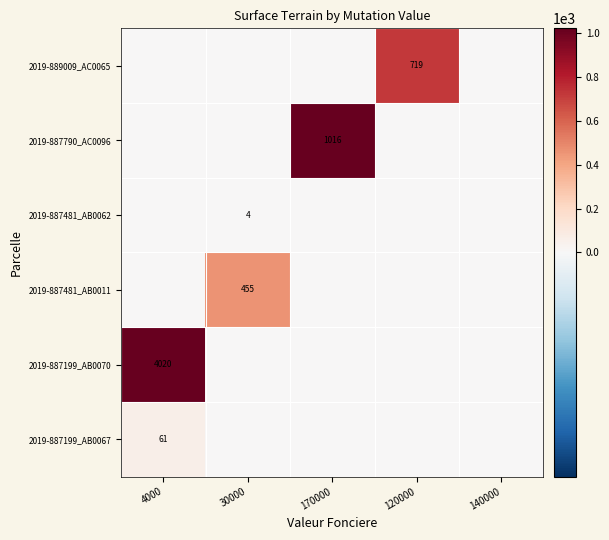

Is it true that 2019-889009_AC0065 equals 221 at 120000?

False